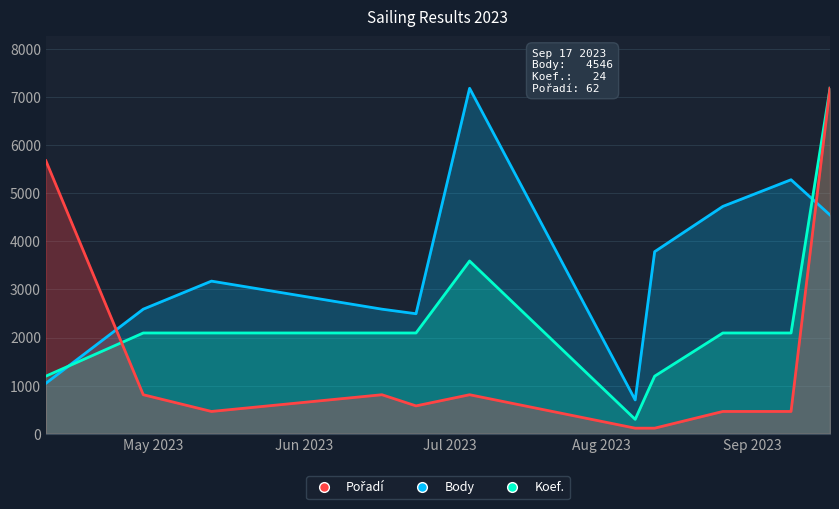

Which label corresponds to the smallest value in the chart?

2023-08-08